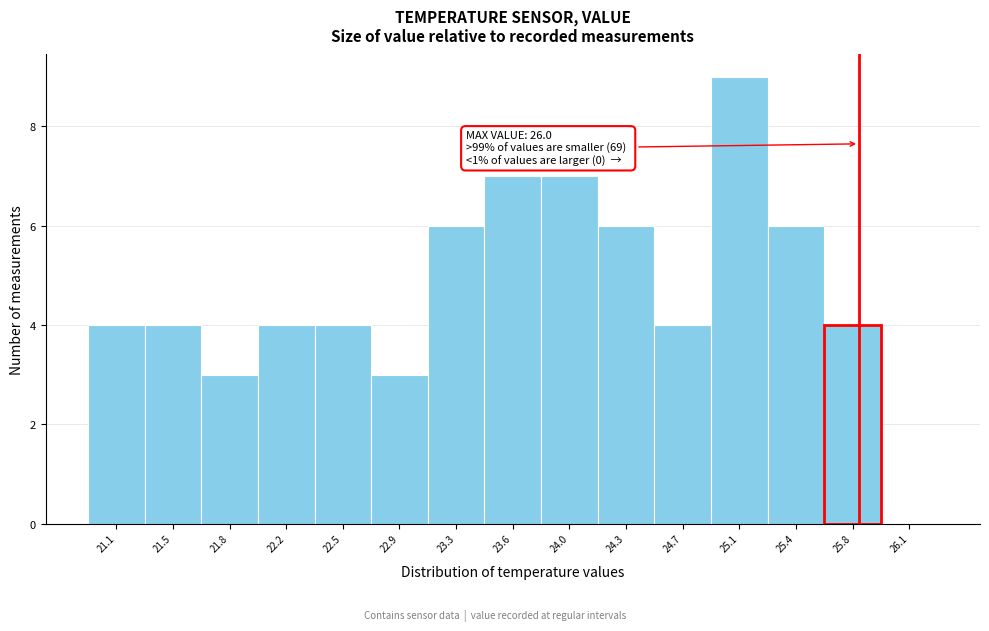

Reading left to right, extract all data points from this chart.

21.1=4	21.5=4	21.8=3	22.2=4	22.5=4	22.9=3	23.3=6	23.6=7	24.0=7	24.3=6	24.7=4	25.1=9	25.4=6	25.8=4	26.1=0